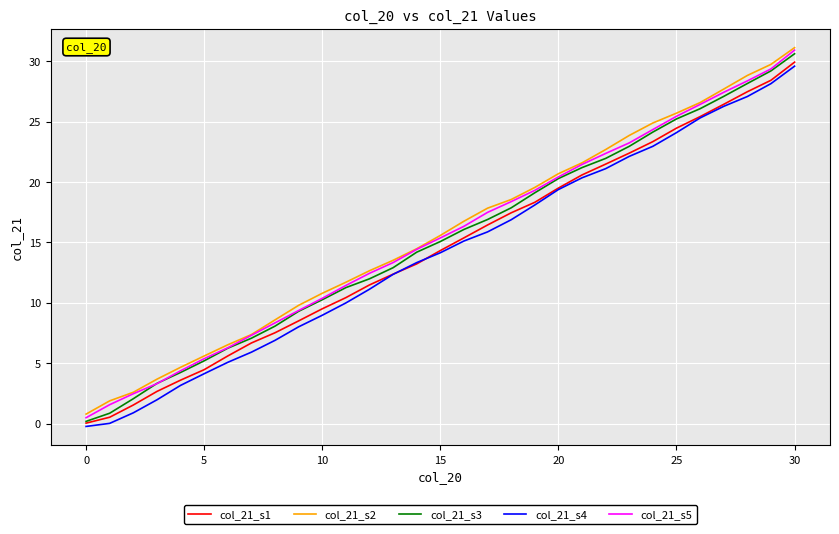

True or false: col_21_s4 and col_21_s2 cross at least once.

False